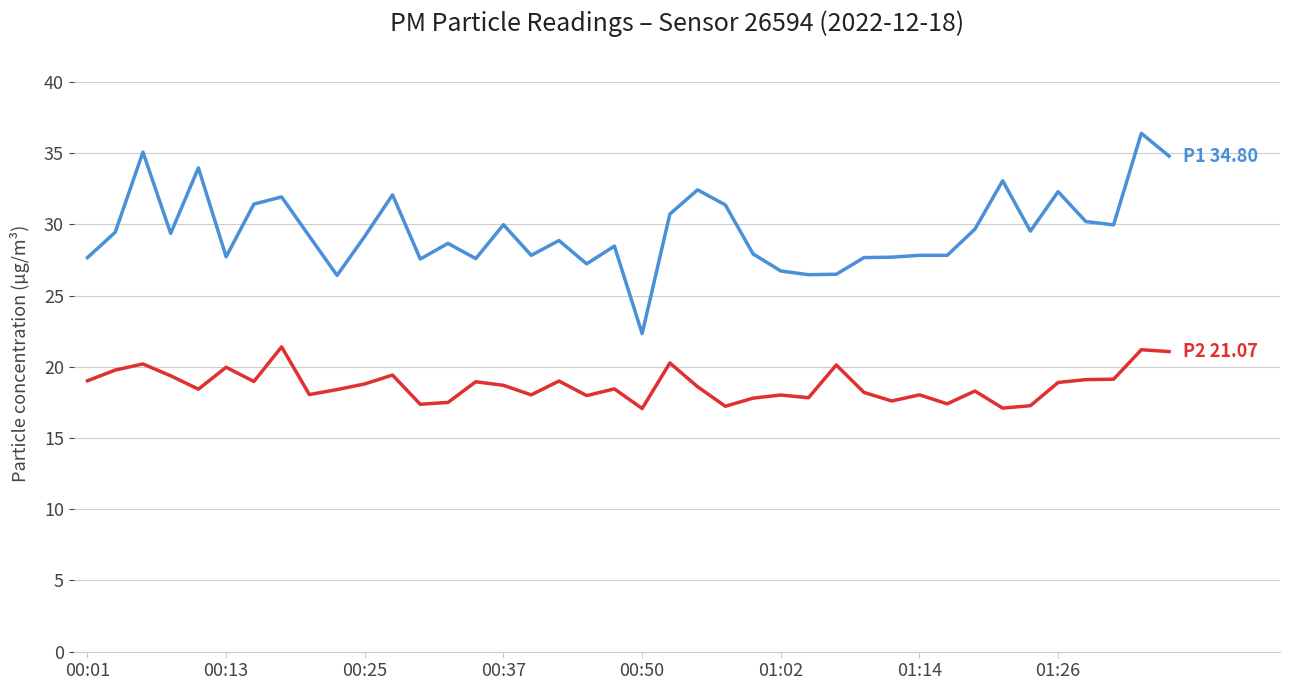

What is the smallest value displayed?

17.1